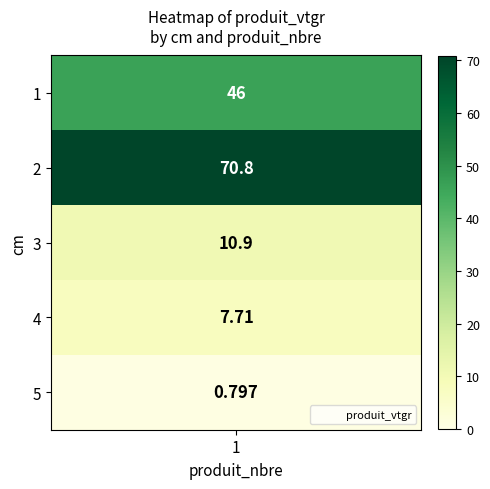

What is the smallest value displayed?

0.8